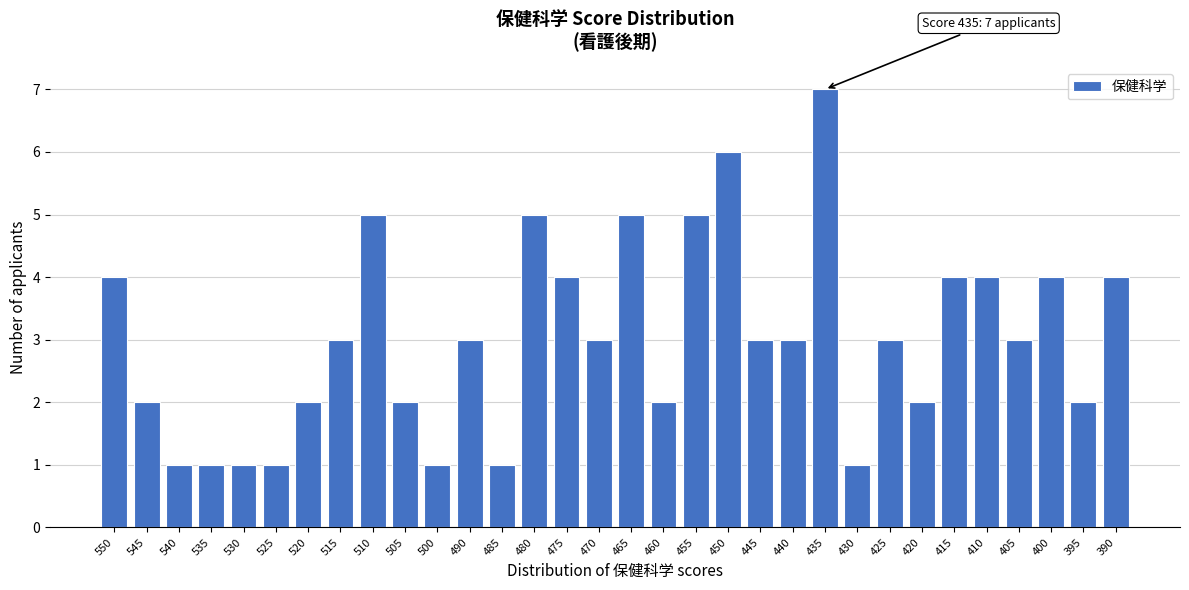

What is the value of the 14th bar from the left?

5